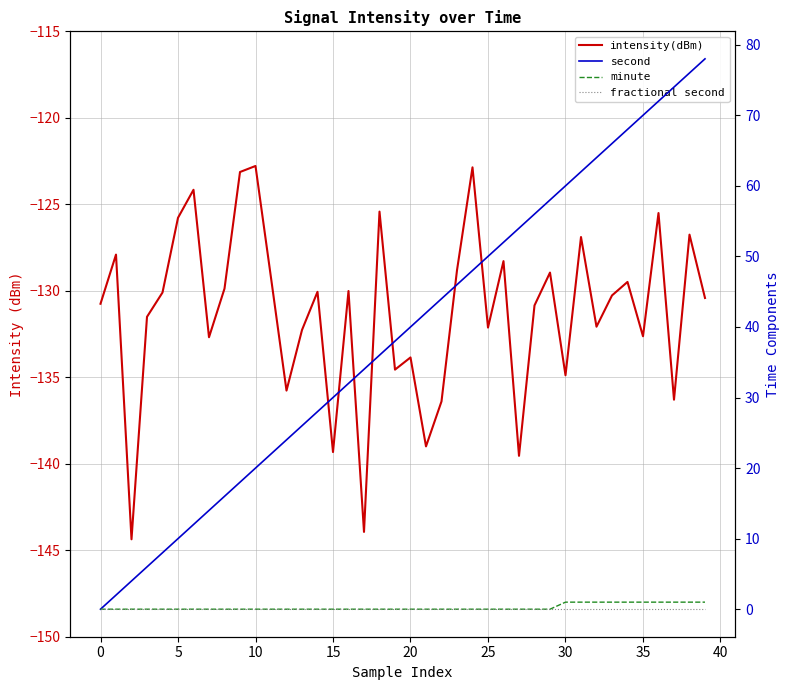

True or false: intensity(dBm) and fractional second cross at least once.

False